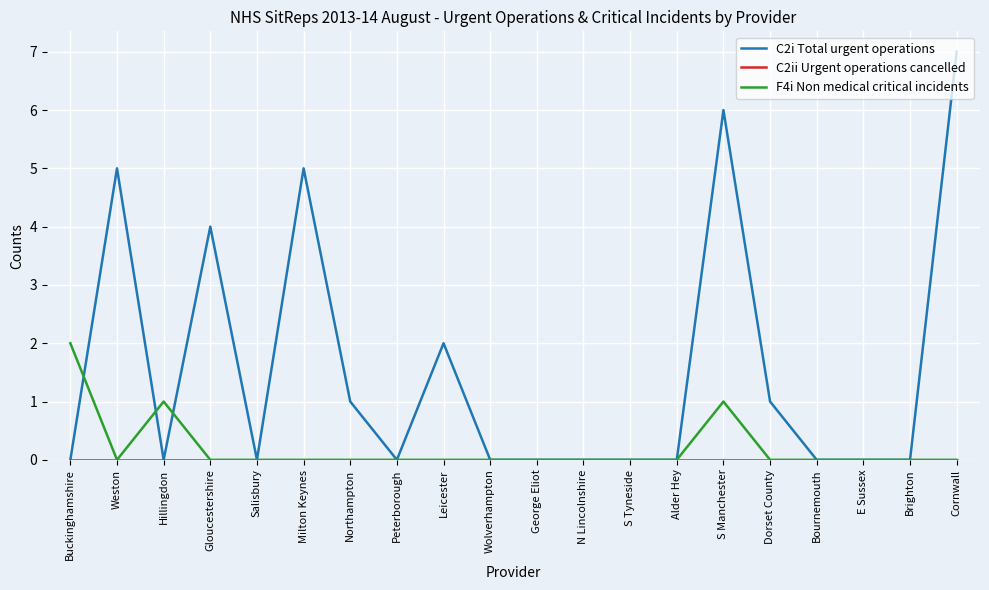

Which series has the widest spread of values?

C2i Total urgent operations